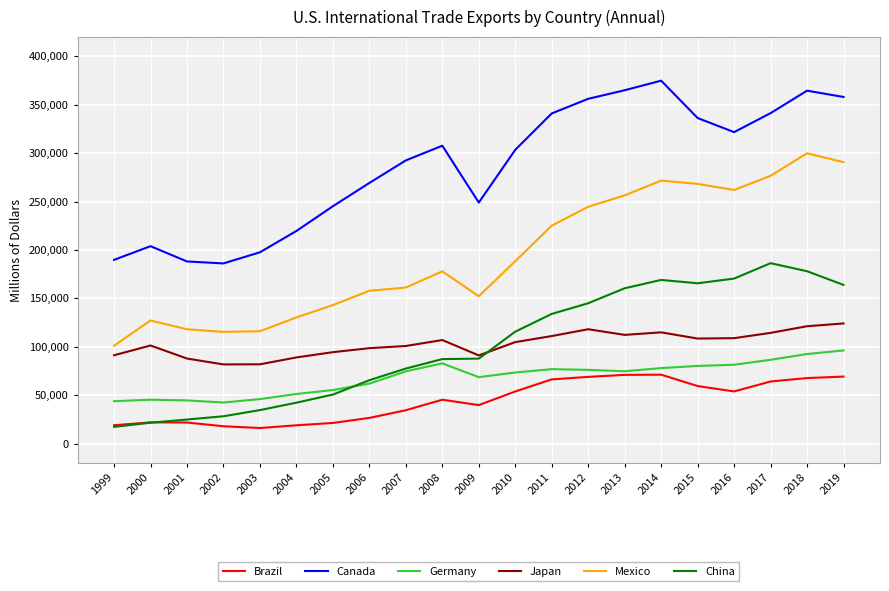

How many distinct data groups are displayed?

6